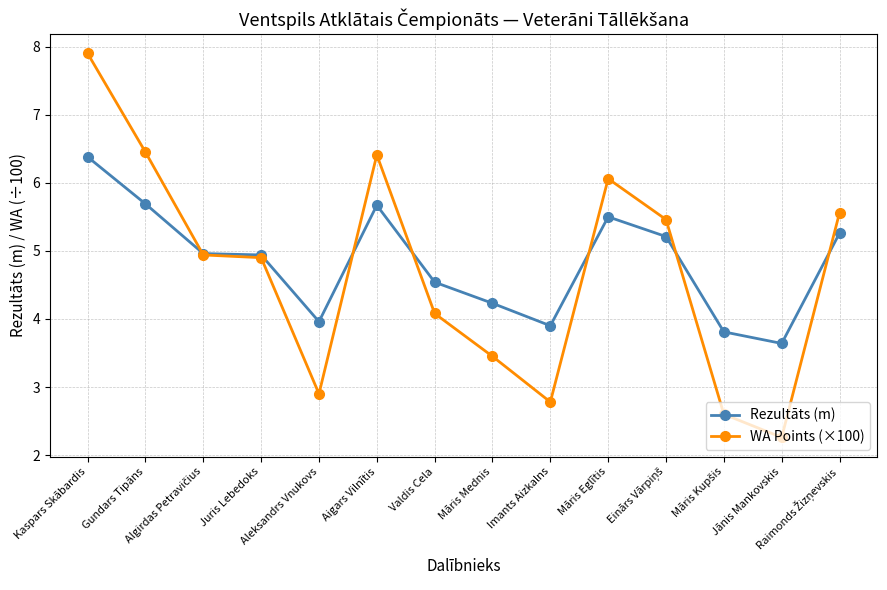

At which label does Rezultāts (m) reach its peak?

Kaspars Skābardis